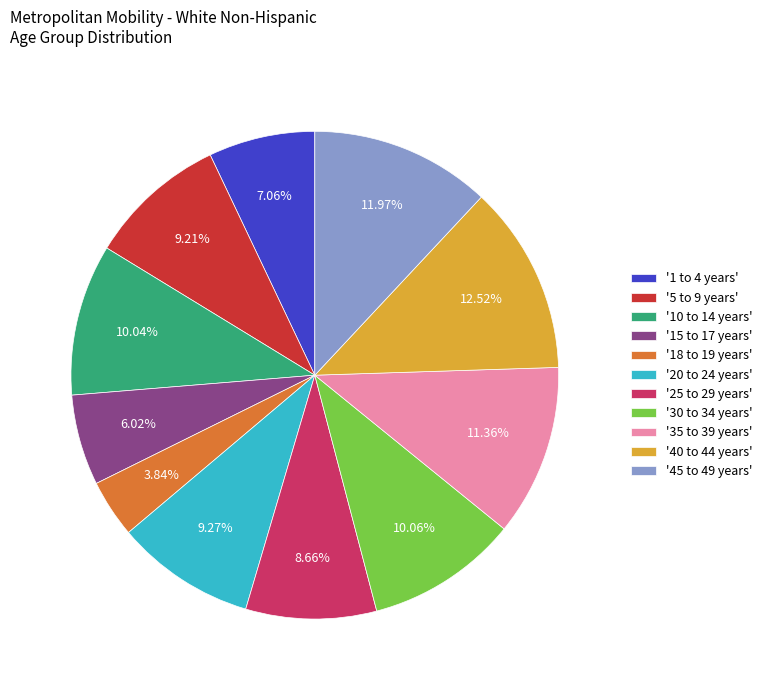

Combined, do '5 to 9 years' and '40 to 44 years' account for over 50%?

No